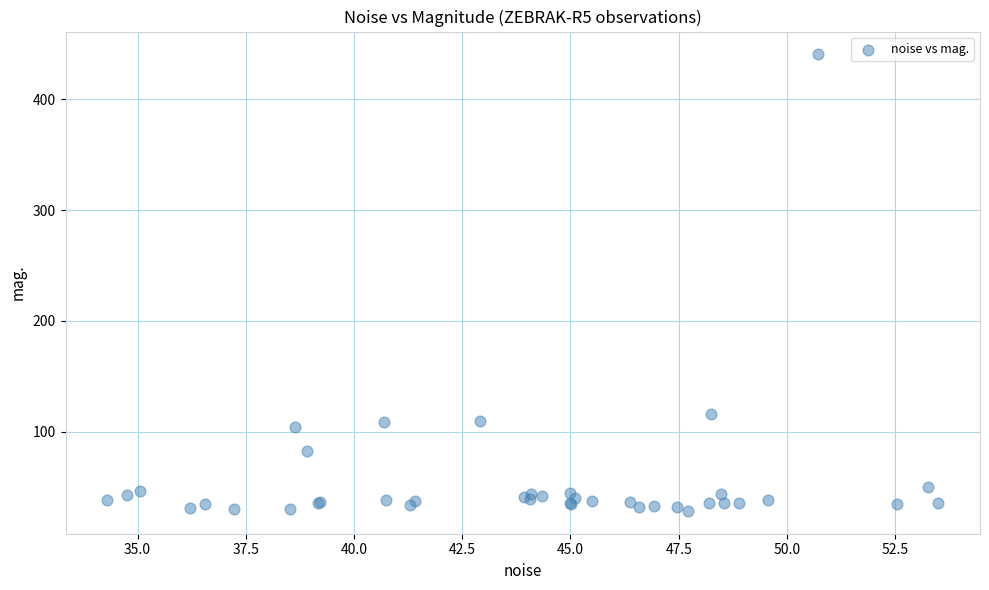

What Y value in the scatter plot is closest to 234?

115.8